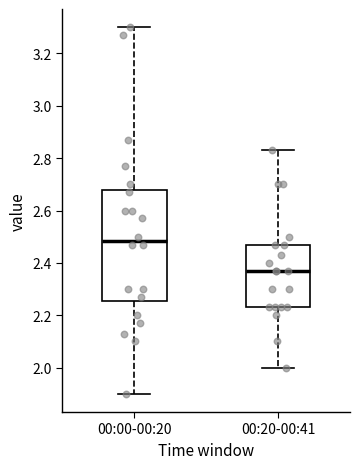

Which box has the highest median line?

00:00-00:20